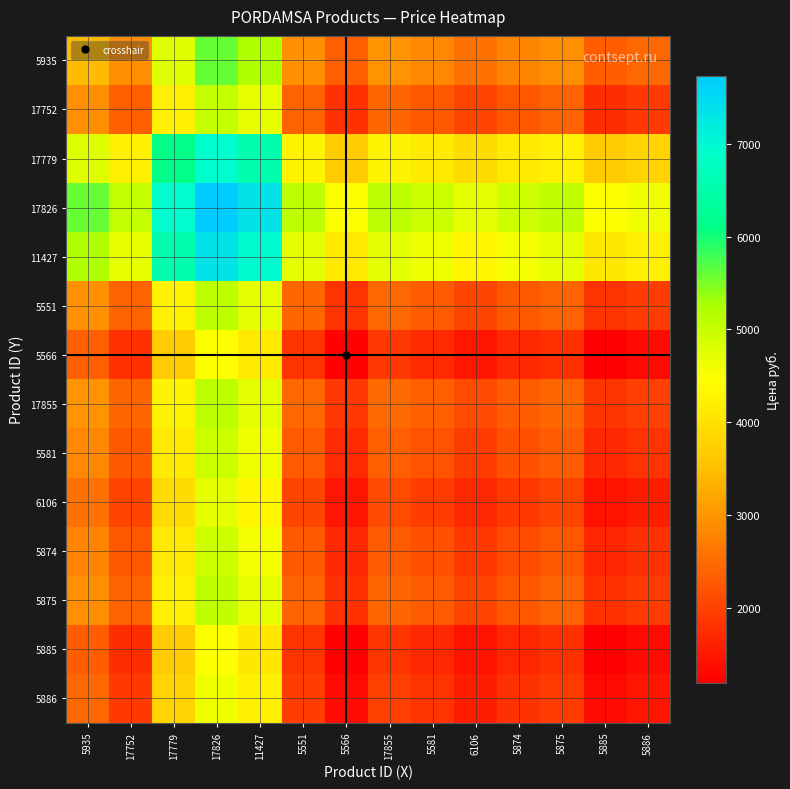

What is the difference between the highest and lowest values at 5885?

3271.0